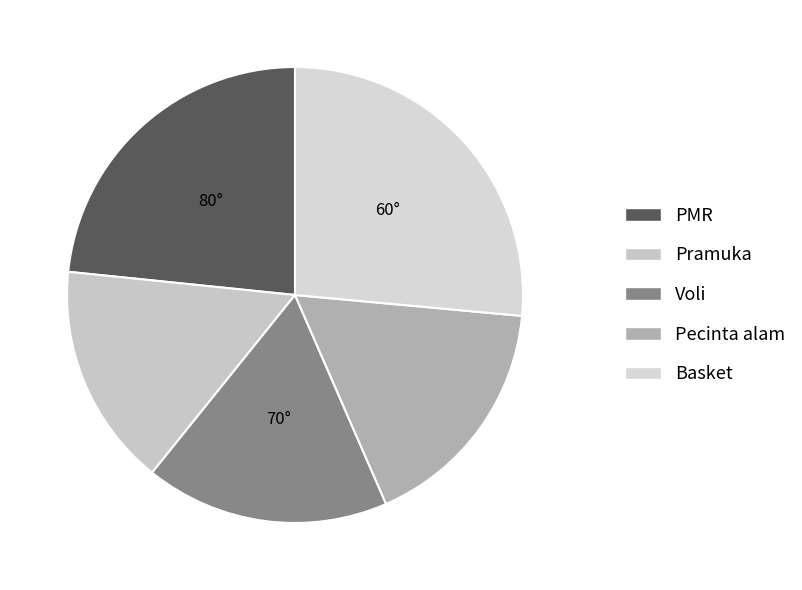

To the nearest percent, what is the difference between the largest and smallest slice percentages?

11%